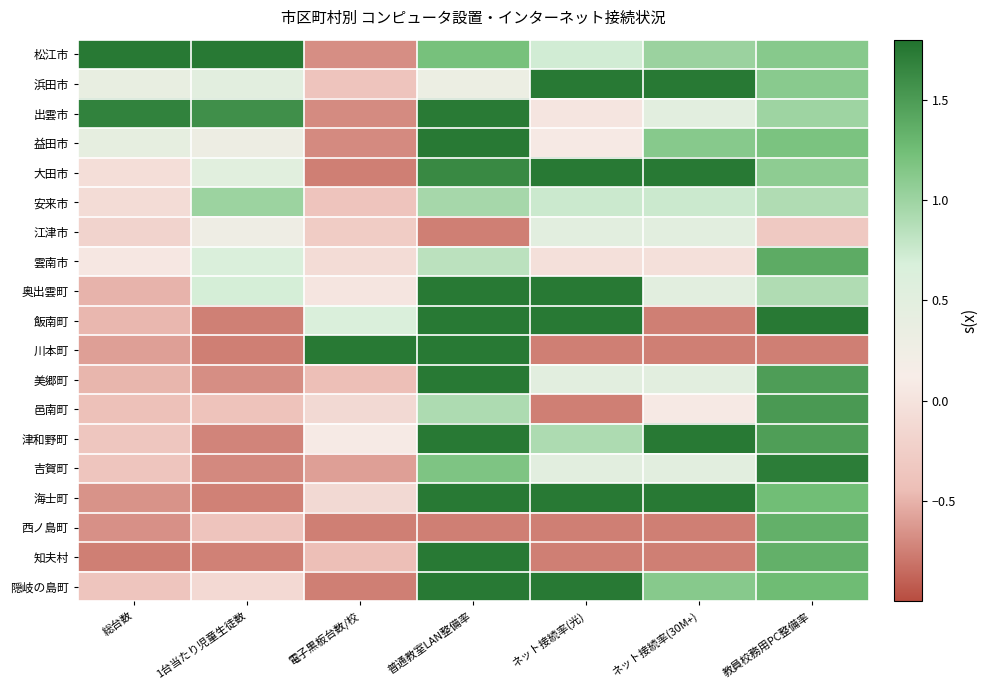

Reading left to right, extract all data points from this chart.

松江市: 総台数=1.8	1台当たり児童生徒数=1.8	電子黒板台数/校=-0.7	普通教室LAN整備率=1.2	ネット接続率(光)=0.7	ネット接続率(30M+)=1.0	教員校務用PC整備率=1.1
浜田市: 総台数=0.4	1台当たり児童生徒数=0.5	電子黒板台数/校=-0.4	普通教室LAN整備率=0.3	ネット接続率(光)=1.8	ネット接続率(30M+)=1.8	教員校務用PC整備率=1.1
出雲市: 総台数=1.7	1台当たり児童生徒数=1.6	電子黒板台数/校=-0.7	普通教室LAN整備率=1.7	ネット接続率(光)=0.0	ネット接続率(30M+)=0.5	教員校務用PC整備率=1.0
益田市: 総台数=0.4	1台当たり児童生徒数=0.3	電子黒板台数/校=-0.7	普通教室LAN整備率=1.8	ネット接続率(光)=0.1	ネット接続率(30M+)=1.1	教員校務用PC整備率=1.2
大田市: 総台数=-0.1	1台当たり児童生徒数=0.5	電子黒板台数/校=-0.8	普通教室LAN整備率=1.6	ネット接続率(光)=1.8	ネット接続率(30M+)=1.8	教員校務用PC整備率=1.1
安来市: 総台数=-0.1	1台当たり児童生徒数=1.0	電子黒板台数/校=-0.4	普通教室LAN整備率=1.0	ネット接続率(光)=0.8	ネット接続率(30M+)=0.8	教員校務用PC整備率=0.9
江津市: 総台数=-0.2	1台当たり児童生徒数=0.3	電子黒板台数/校=-0.3	普通教室LAN整備率=-0.8	ネット接続率(光)=0.5	ネット接続率(30M+)=0.5	教員校務用PC整備率=-0.3
雲南市: 総台数=0.1	1台当たり児童生徒数=0.7	電子黒板台数/校=-0.1	普通教室LAN整備率=0.8	ネット接続率(光)=-0.0	ネット接続率(30M+)=-0.0	教員校務用PC整備率=1.4
奥出雲町: 総台数=-0.5	1台当たり児童生徒数=0.7	電子黒板台数/校=0.0	普通教室LAN整備率=1.8	ネット接続率(光)=1.8	ネット接続率(30M+)=0.5	教員校務用PC整備率=0.9
飯南町: 総台数=-0.5	1台当たり児童生徒数=-0.7	電子黒板台数/校=0.7	普通教室LAN整備率=1.8	ネット接続率(光)=1.8	ネット接続率(30M+)=-0.8	教員校務用PC整備率=1.8
川本町: 総台数=-0.6	1台当たり児童生徒数=-0.8	電子黒板台数/校=1.8	普通教室LAN整備率=1.8	ネット接続率(光)=-0.8	ネット接続率(30M+)=-0.8	教員校務用PC整備率=-0.8
美郷町: 総台数=-0.5	1台当たり児童生徒数=-0.7	電子黒板台数/校=-0.4	普通教室LAN整備率=1.8	ネット接続率(光)=0.5	ネット接続率(30M+)=0.5	教員校務用PC整備率=1.5
邑南町: 総台数=-0.4	1台当たり児童生徒数=-0.4	電子黒板台数/校=-0.1	普通教室LAN整備率=0.9	ネット接続率(光)=-0.8	ネット接続率(30M+)=0.1	教員校務用PC整備率=1.5
津和野町: 総台数=-0.3	1台当たり児童生徒数=-0.7	電子黒板台数/校=0.1	普通教室LAN整備率=1.8	ネット接続率(光)=0.9	ネット接続率(30M+)=1.8	教員校務用PC整備率=1.5
吉賀町: 総台数=-0.4	1台当たり児童生徒数=-0.7	電子黒板台数/校=-0.6	普通教室LAN整備率=1.2	ネット接続率(光)=0.5	ネット接続率(30M+)=0.5	教員校務用PC整備率=1.7
海士町: 総台数=-0.7	1台当たり児童生徒数=-0.7	電子黒板台数/校=-0.1	普通教室LAN整備率=1.8	ネット接続率(光)=1.8	ネット接続率(30M+)=1.8	教員校務用PC整備率=1.2
西ノ島町: 総台数=-0.7	1台当たり児童生徒数=-0.4	電子黒板台数/校=-0.8	普通教室LAN整備率=-0.8	ネット接続率(光)=-0.8	ネット接続率(30M+)=-0.8	教員校務用PC整備率=1.3
知夫村: 総台数=-0.8	1台当たり児童生徒数=-0.7	電子黒板台数/校=-0.4	普通教室LAN整備率=1.8	ネット接続率(光)=-0.8	ネット接続率(30M+)=-0.8	教員校務用PC整備率=1.3
隠岐の島町: 総台数=-0.4	1台当たり児童生徒数=-0.1	電子黒板台数/校=-0.8	普通教室LAN整備率=1.8	ネット接続率(光)=1.8	ネット接続率(30M+)=1.1	教員校務用PC整備率=1.3